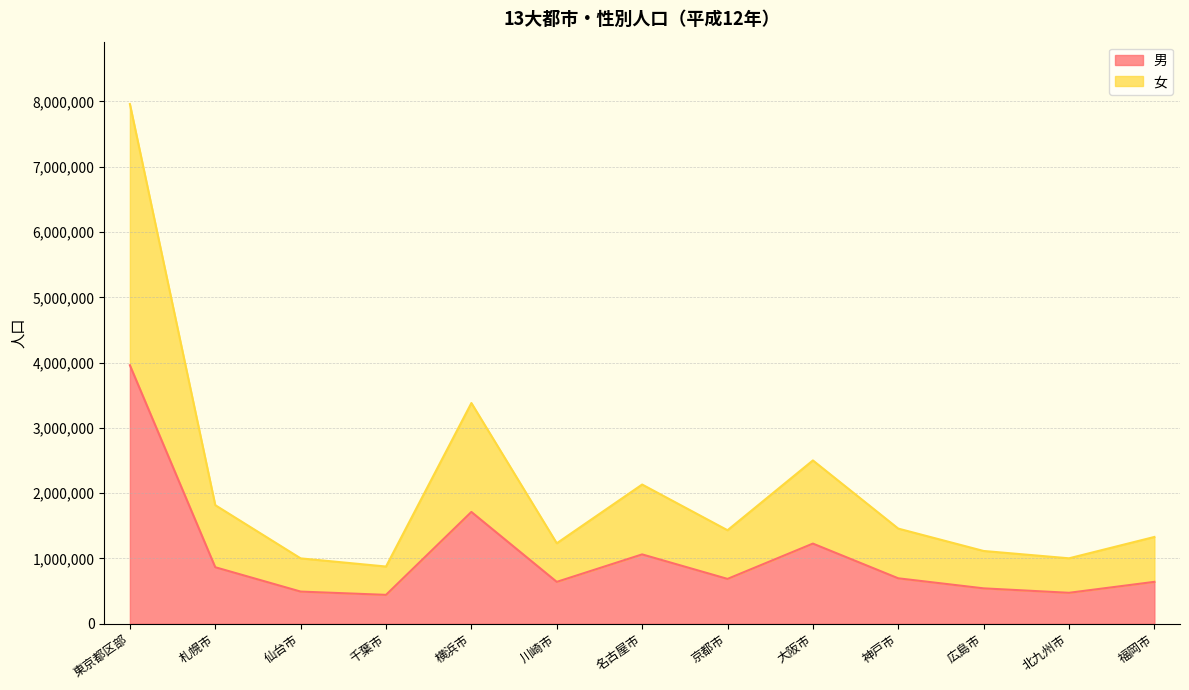

Which has a higher value, 京都市 or 仙台市?

京都市